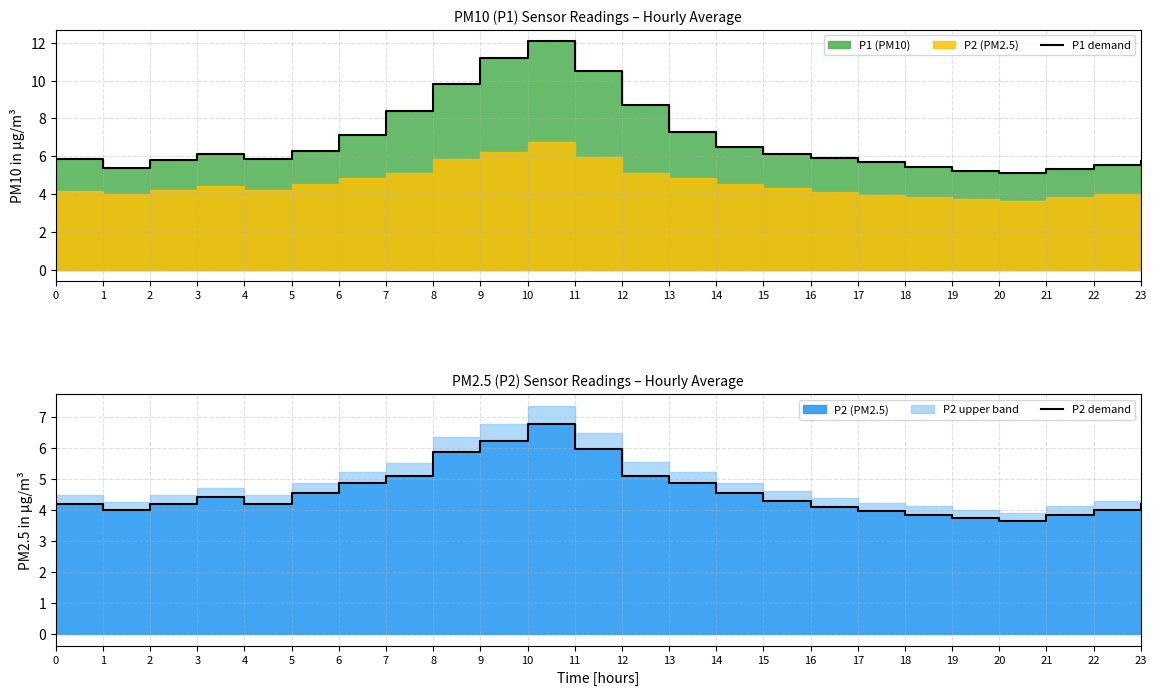

True or false: P2 demand has a value of 8.6 at 9.

False